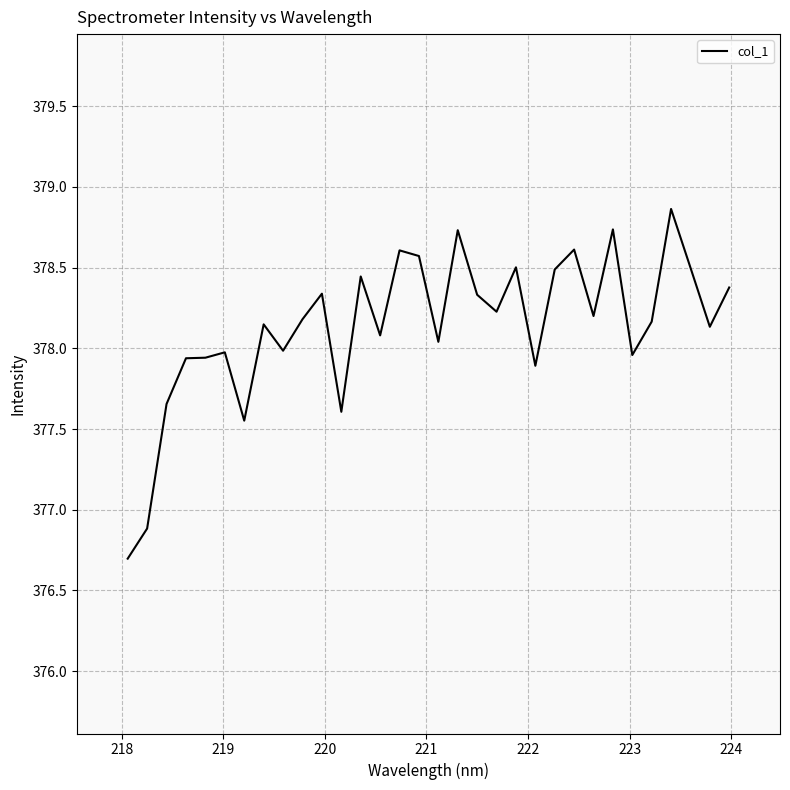

What is the smallest value displayed?

376.7